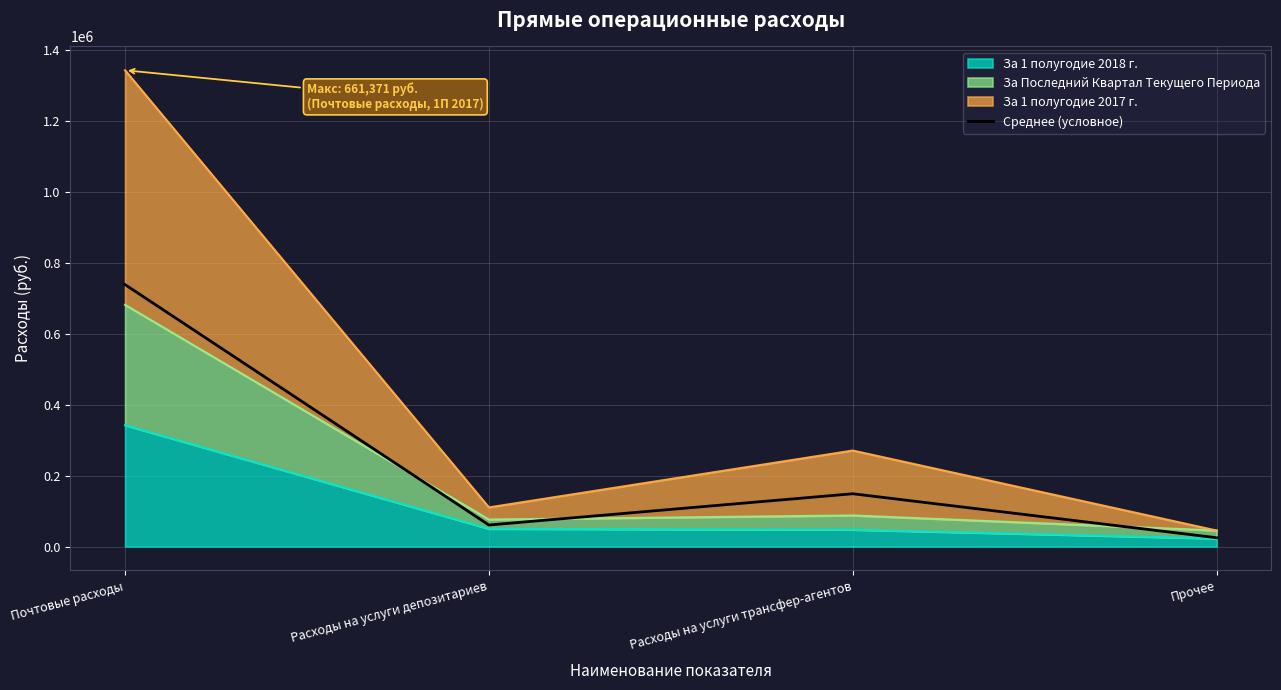

What is the label of the 1st point from the left?

Почтовые расходы